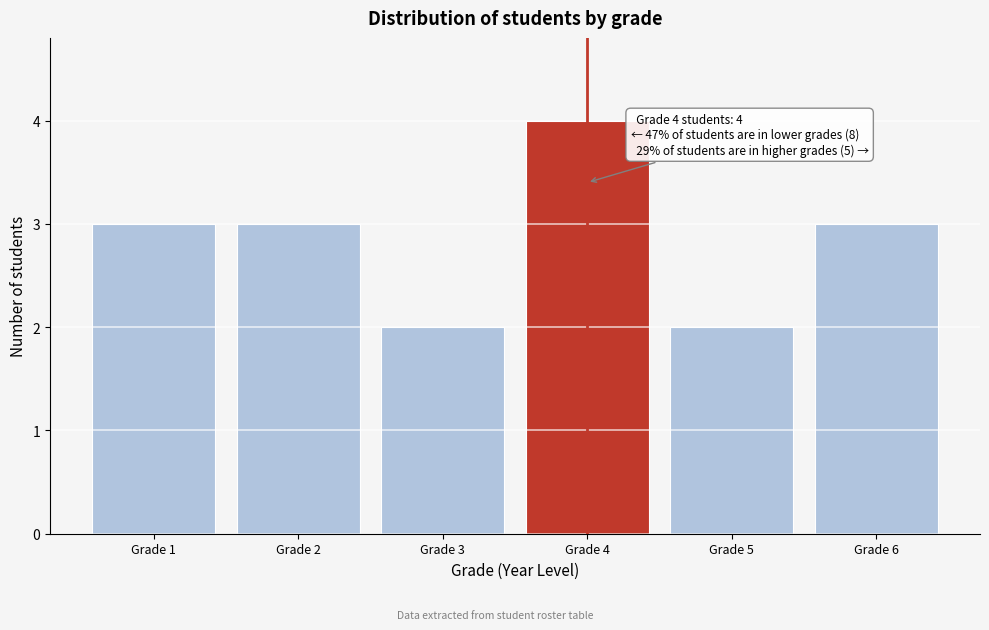

Over which range of the x-axis is the bar tallest?

3.5 to 4.5